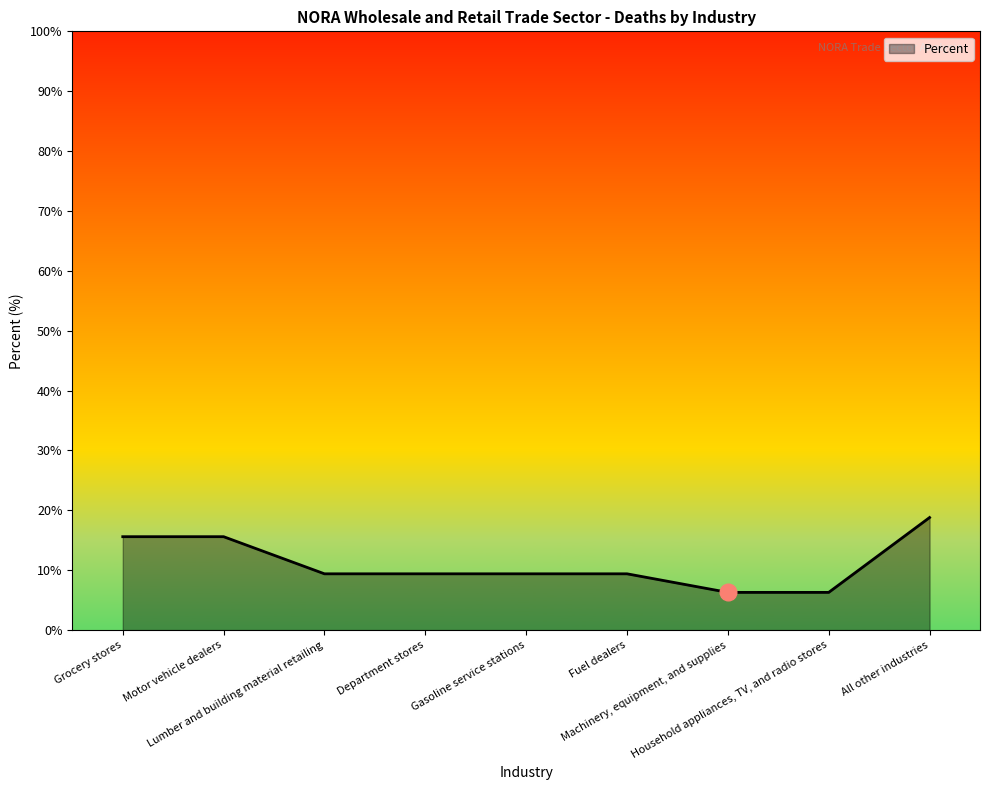

Reading left to right, list all the values displayed in this chart.

Grocery stores=15.6	Motor vehicle dealers=15.6	Lumber and building material retailing=9.4	Department stores=9.4	Gasoline service stations=9.4	Fuel dealers=9.4	Machinery, equipment, and supplies=6.3	Household appliances, TV, and radio stores=6.3	All other industries=18.8